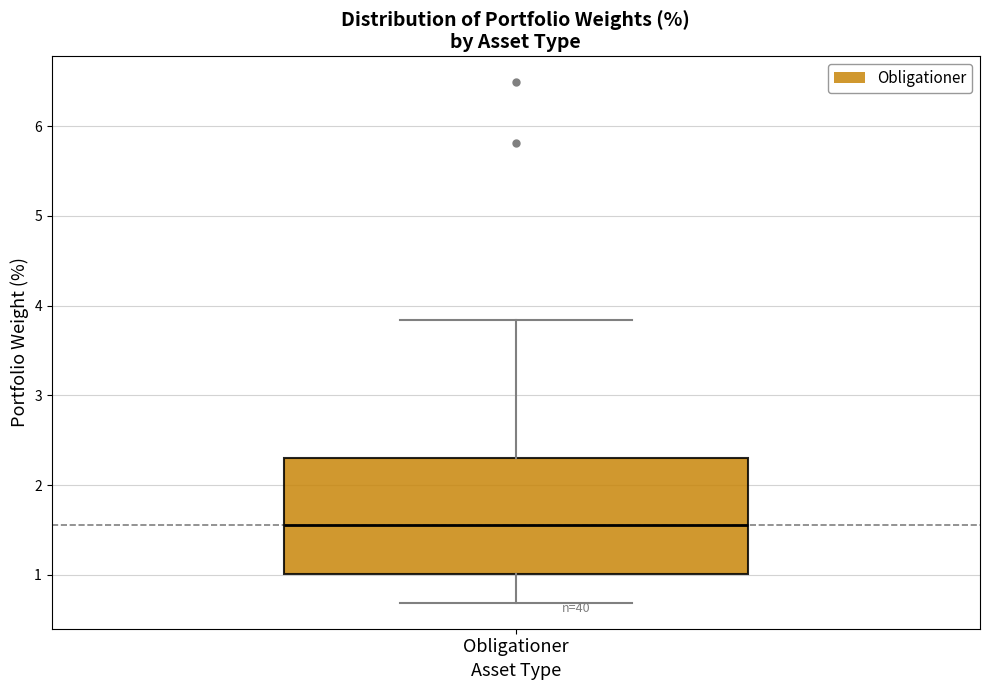

Transcribe this box plot: give where the median line is, the range the box spans, and where the two whiskers end, as read against the y-axis. The values are not printed on the chart, so give them approximately, as read against the axis.

median 1.6, box 1.0 to 2.3, whiskers 0.7 to 3.8